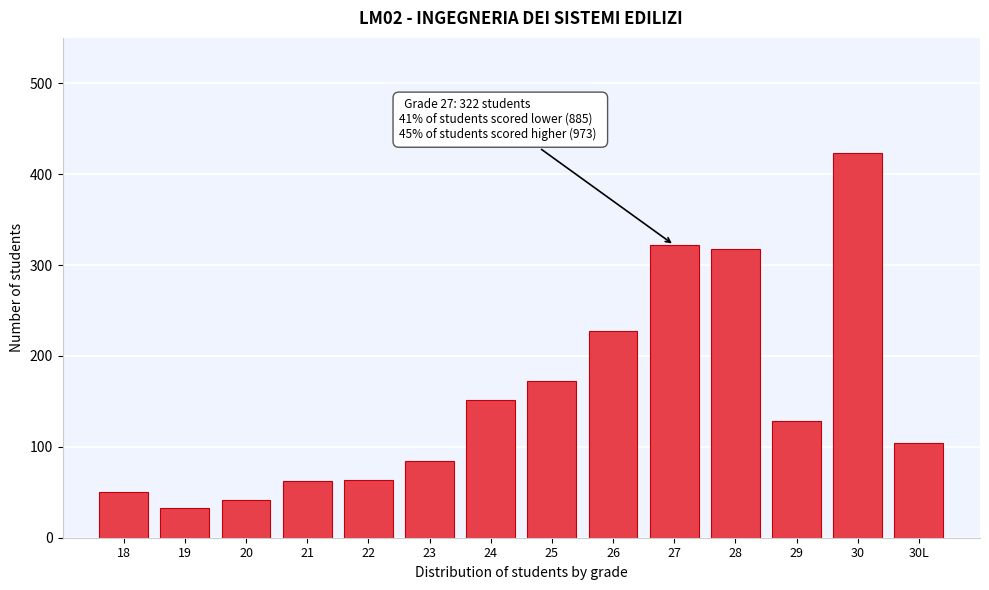

True or false: the data shows 423 at 30.

True